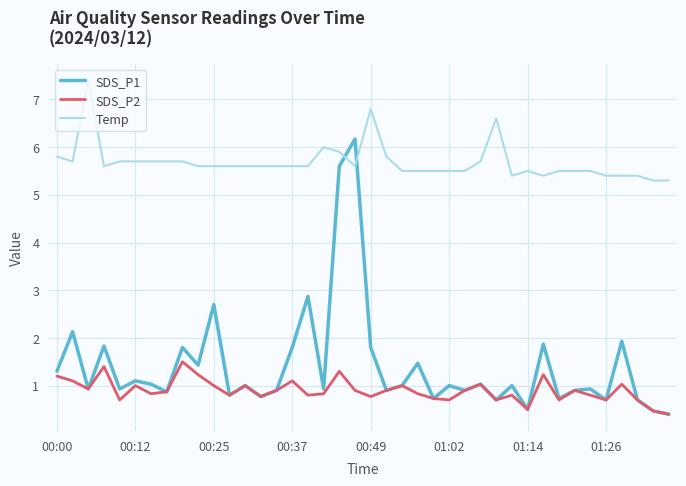

What is the average value of the SDS_P1 series?

1.4